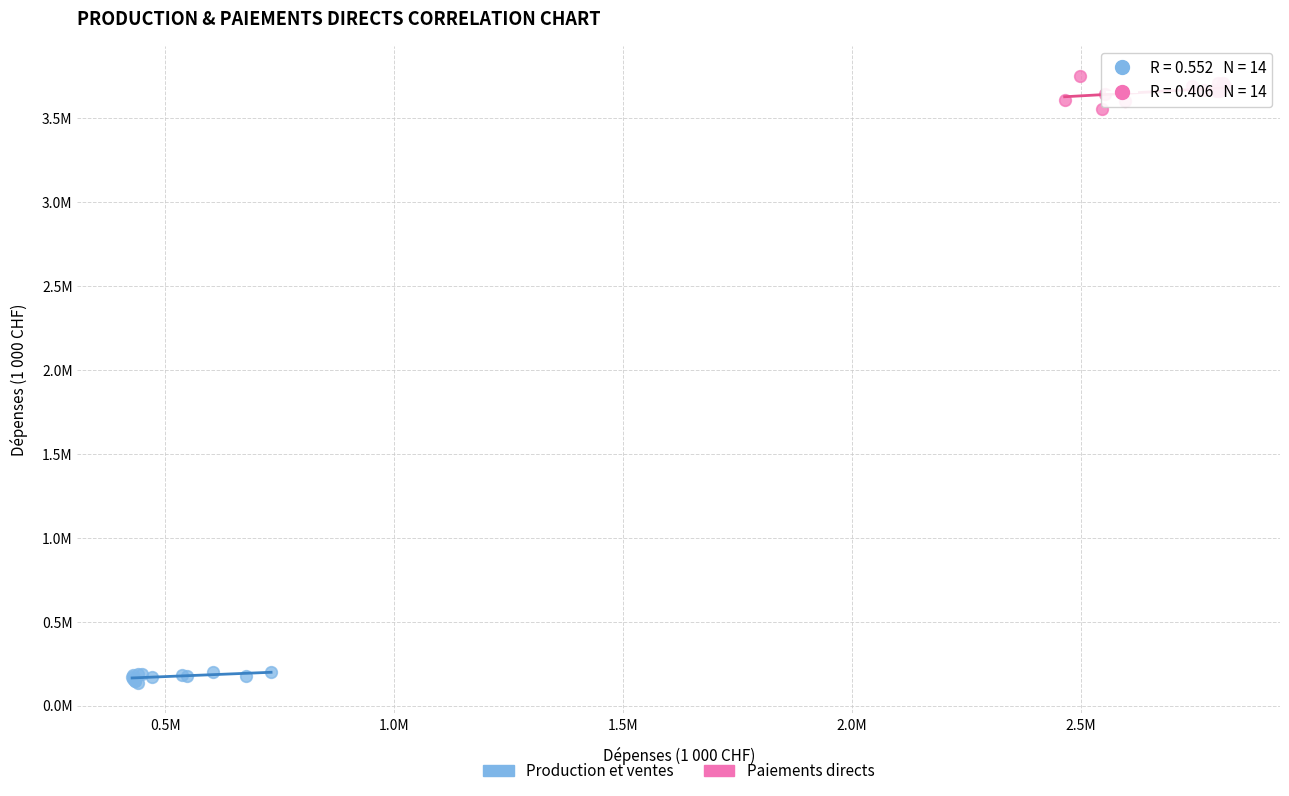

Which series contains the highest Y value?

Paiements directs